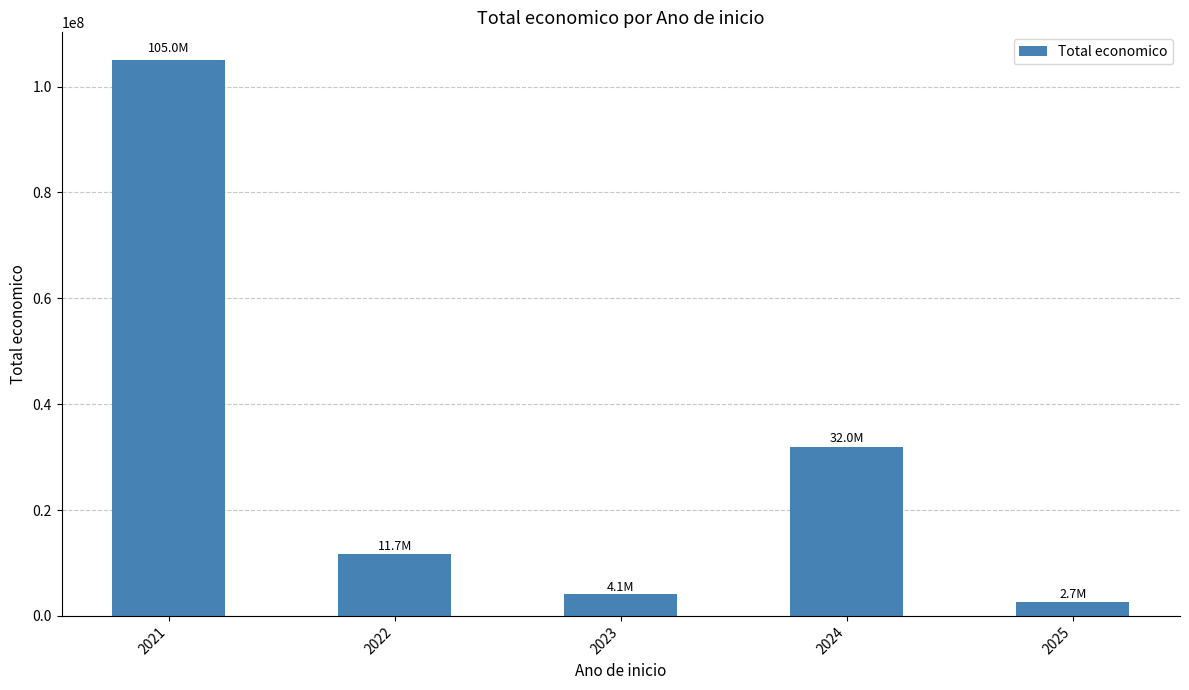

Rank the categories by value from highest to lowest.

2021, 2024, 2022, 2023, 2025